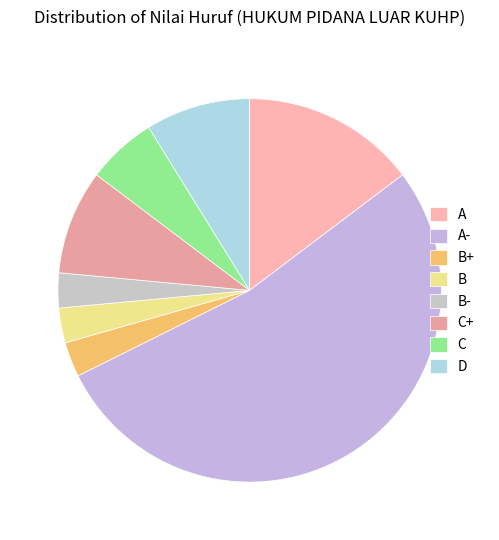

Is A- the majority of the pie?

Yes